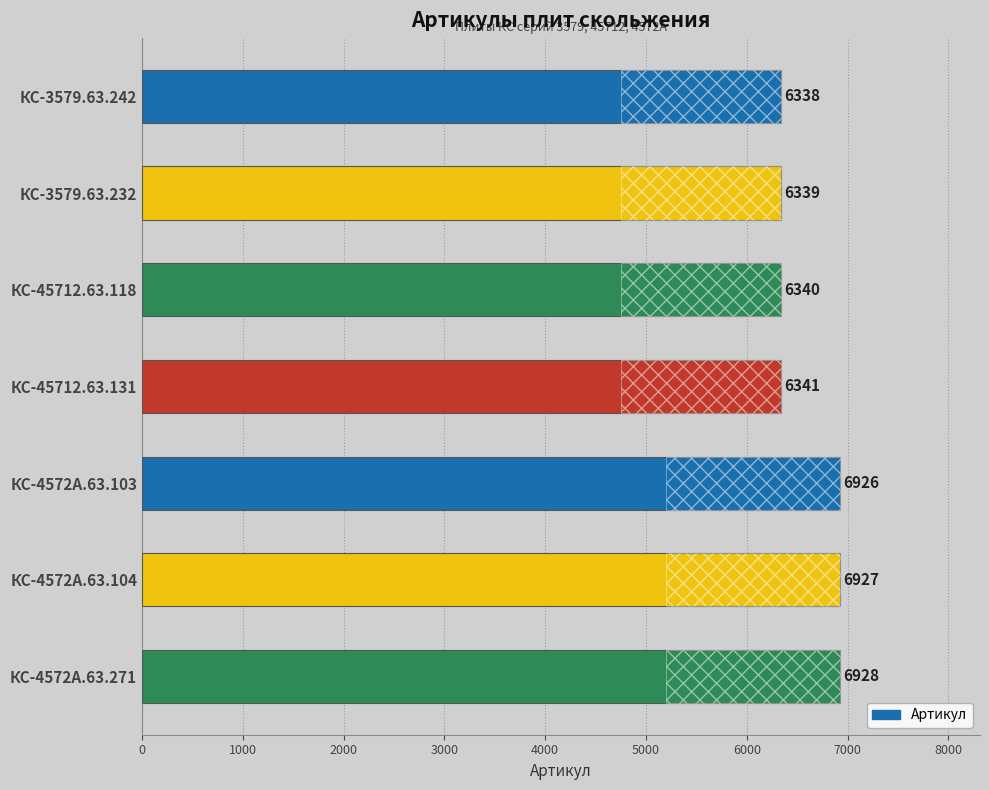

How many data points are less than 6341?

3